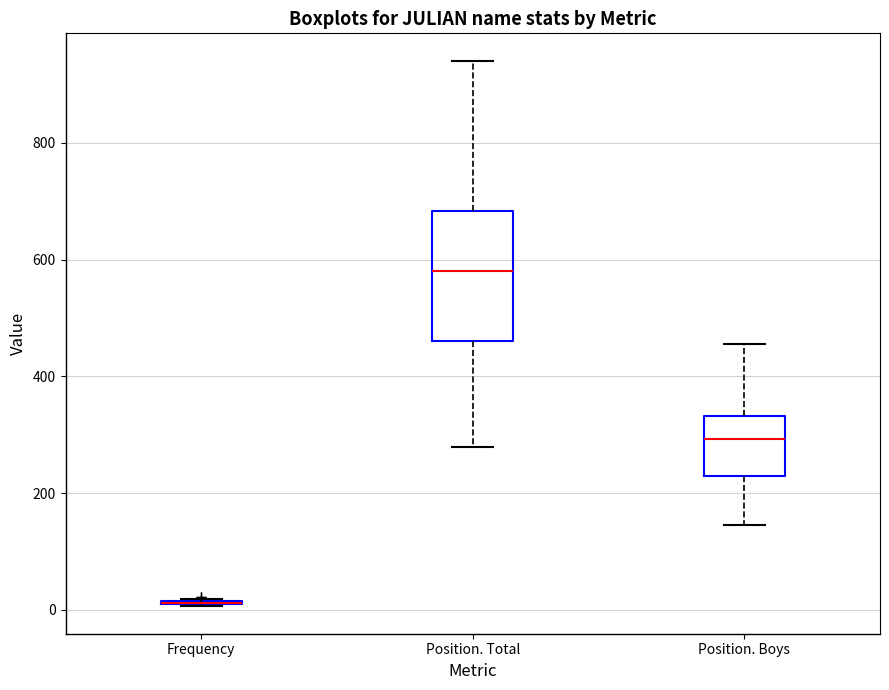

Comparing the boxes themselves (not the whiskers), which one is the tallest?

Position. Total